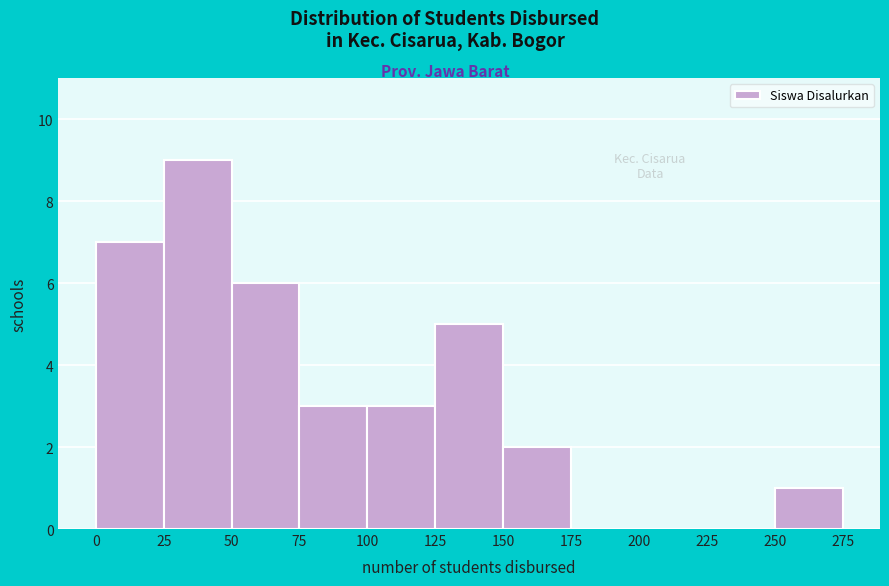

Over which range of the x-axis is the bar tallest?

25 to 50